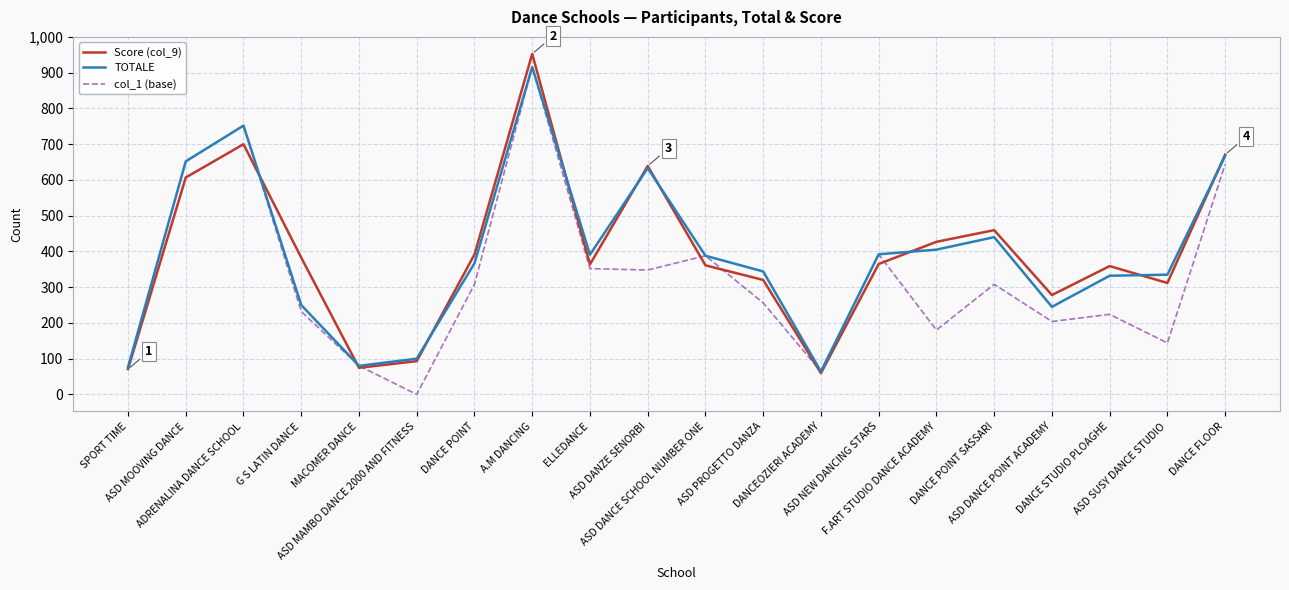

At how many categories does at least one series exceed 612?

5